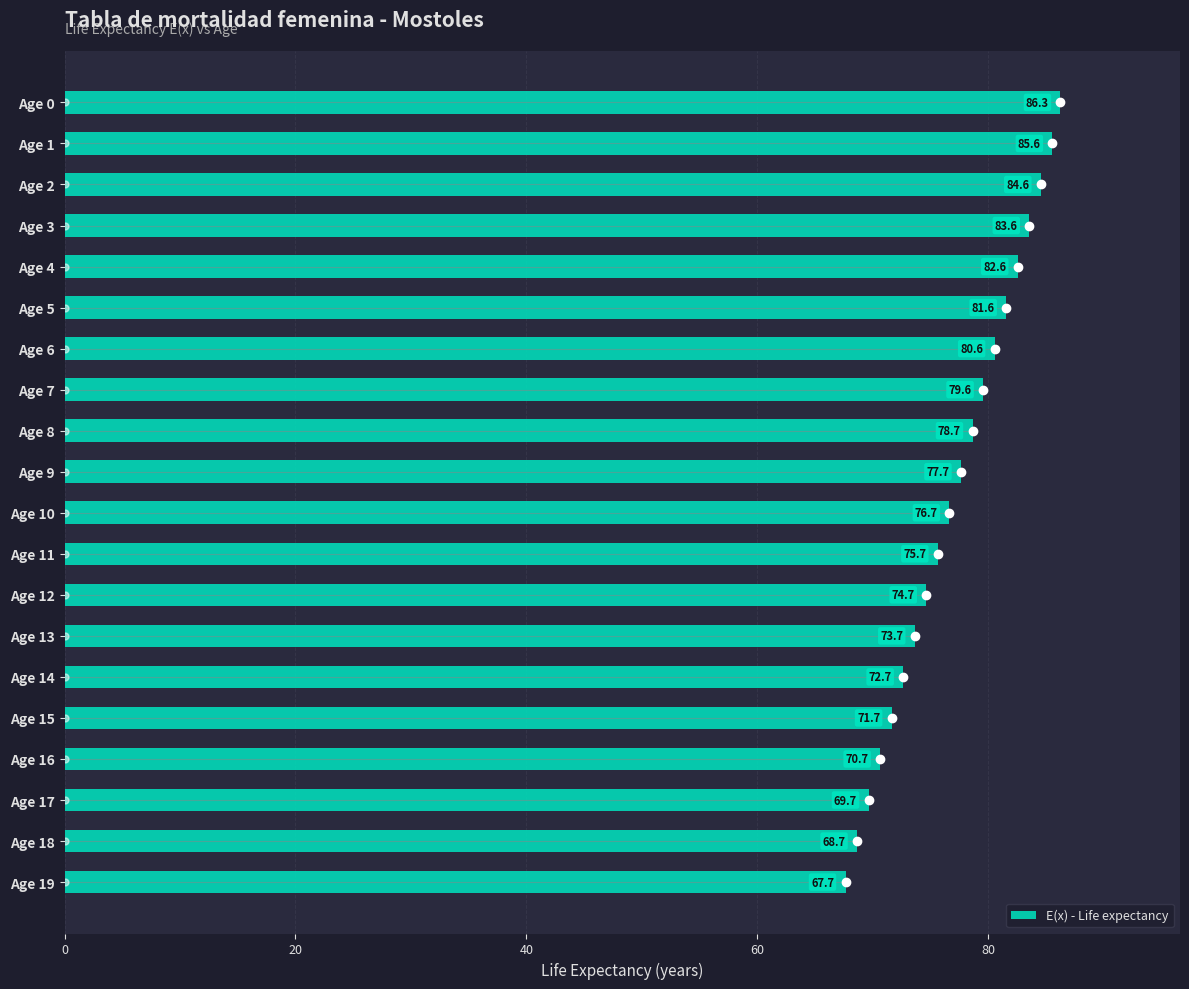

What is the smallest value displayed?

67.7